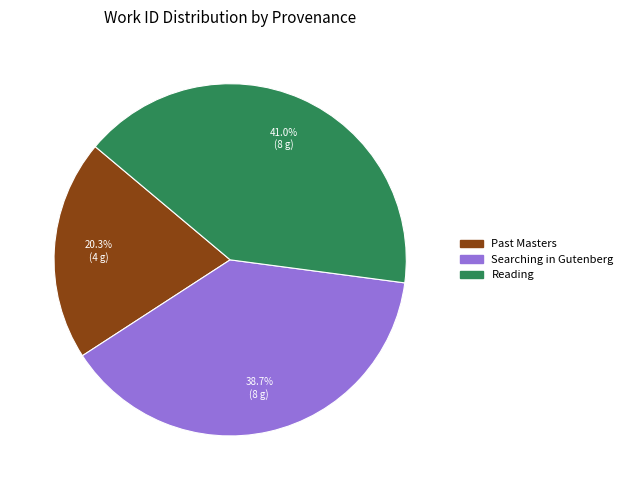

What percentage do Reading and Past Masters together represent?

61.3%